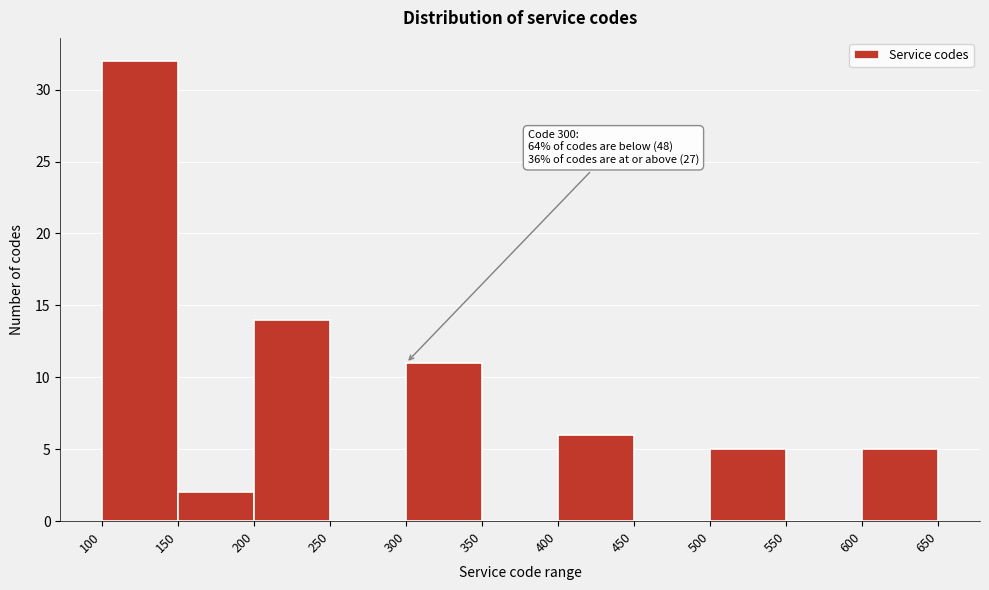

Over which range of the x-axis is the bar tallest?

100 to 150